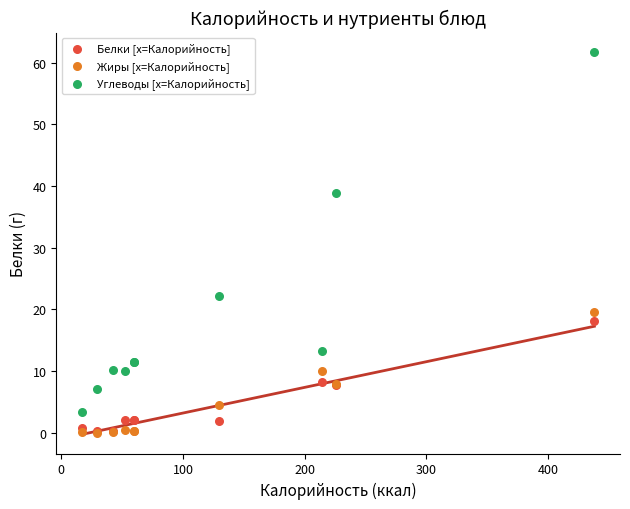

Across all series, what Y value is closest to 30?

22.1